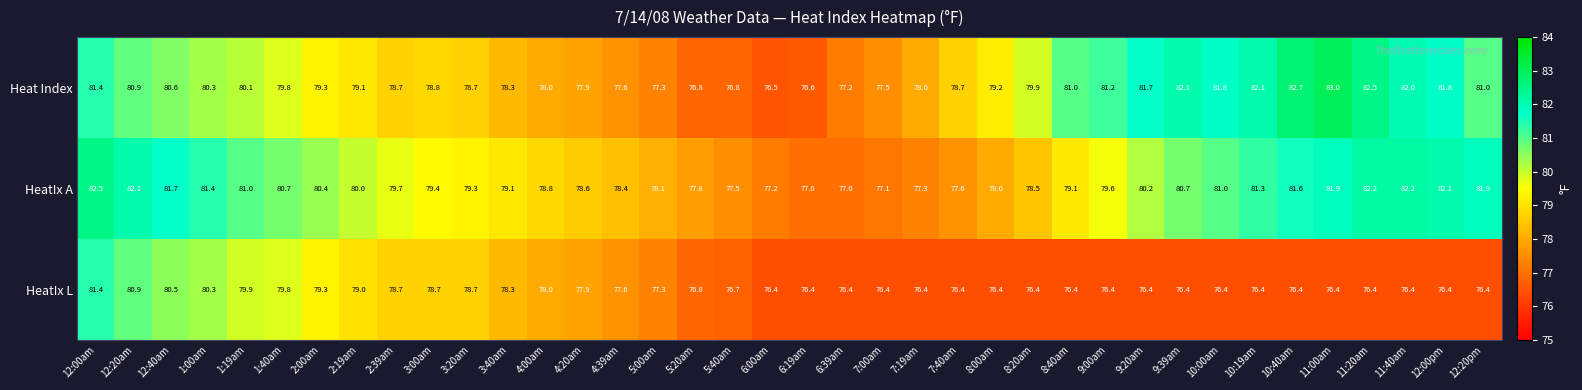

What is the sum of the HeatIx A values at 2:39am and 7:40am?

157.3